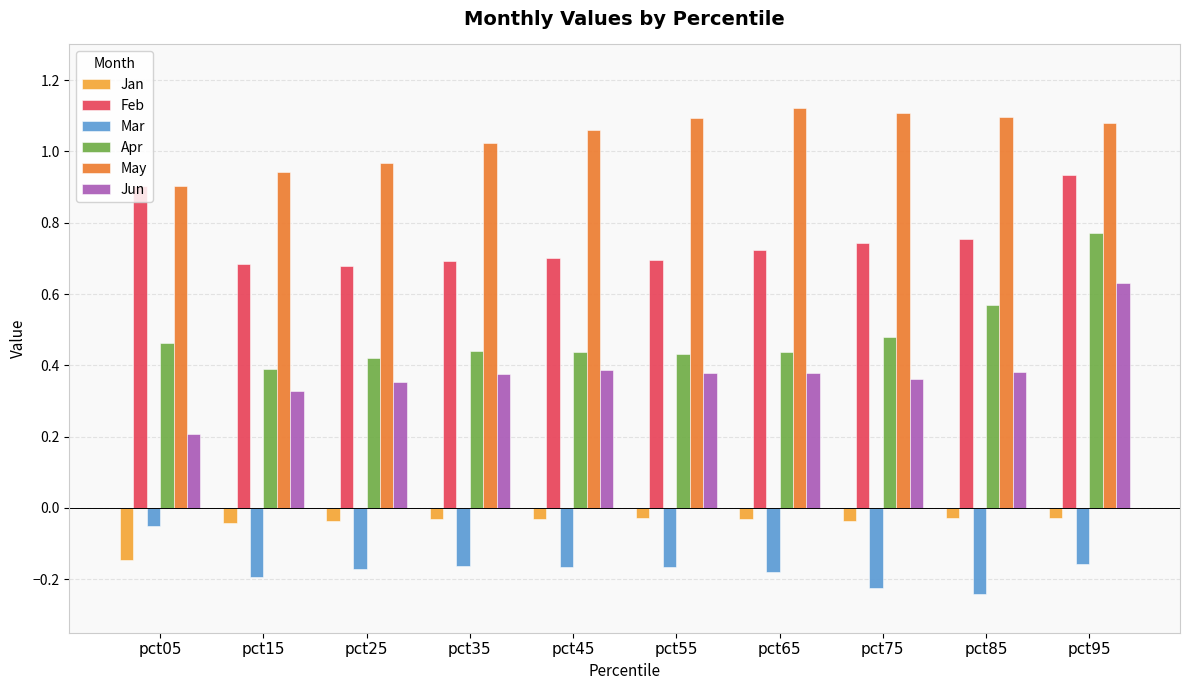

Where is Jun nearest to the value 0?

pct05